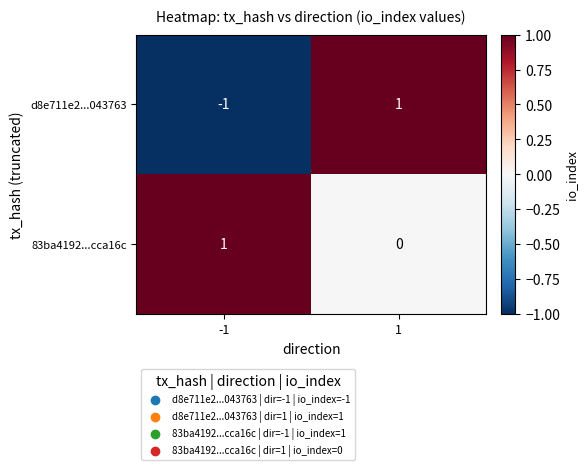

Rank the categories by d8e711e2...043763 value from lowest to highest.

-1, 1